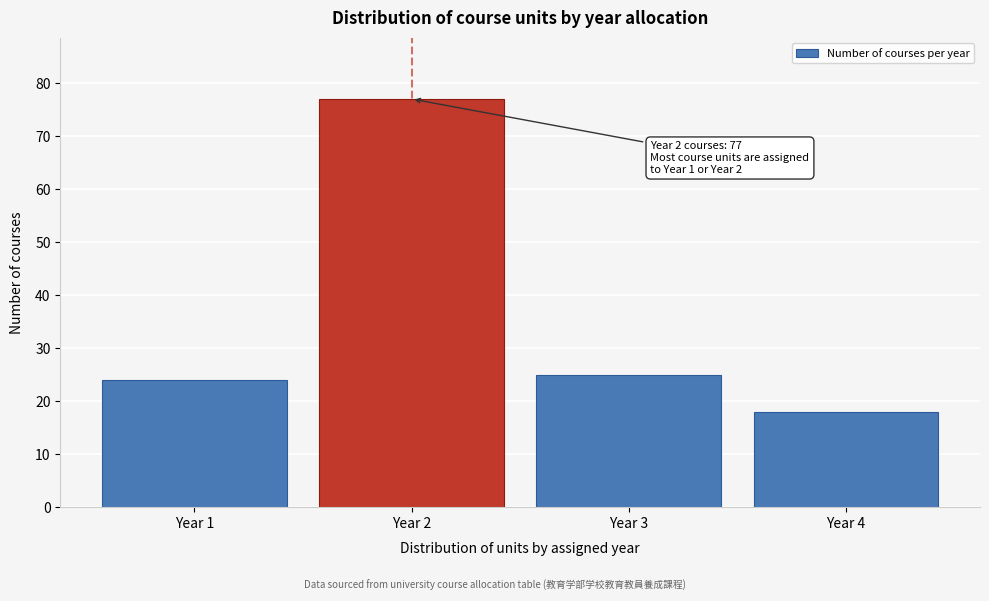

Which range on the x-axis has the tallest bar?

1.5 to 2.5